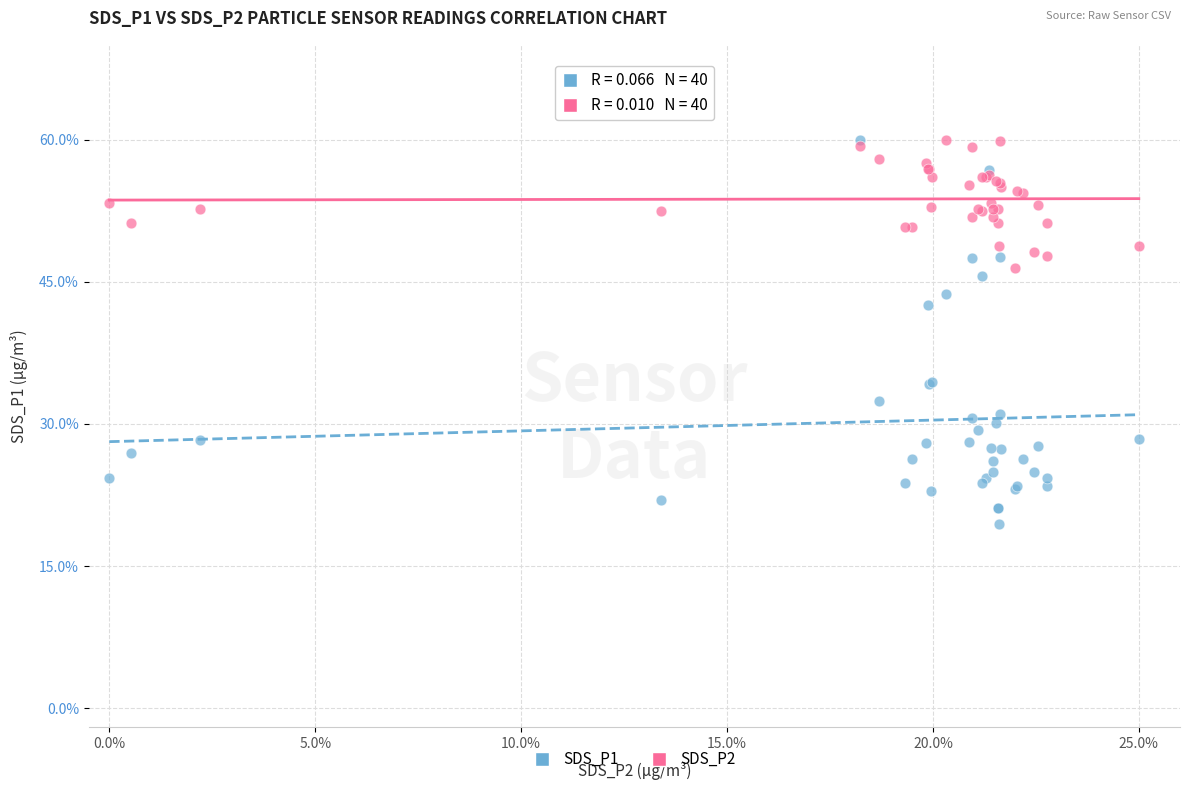

In the SDS_P1 series, what Y value is closest to 39?

42.5